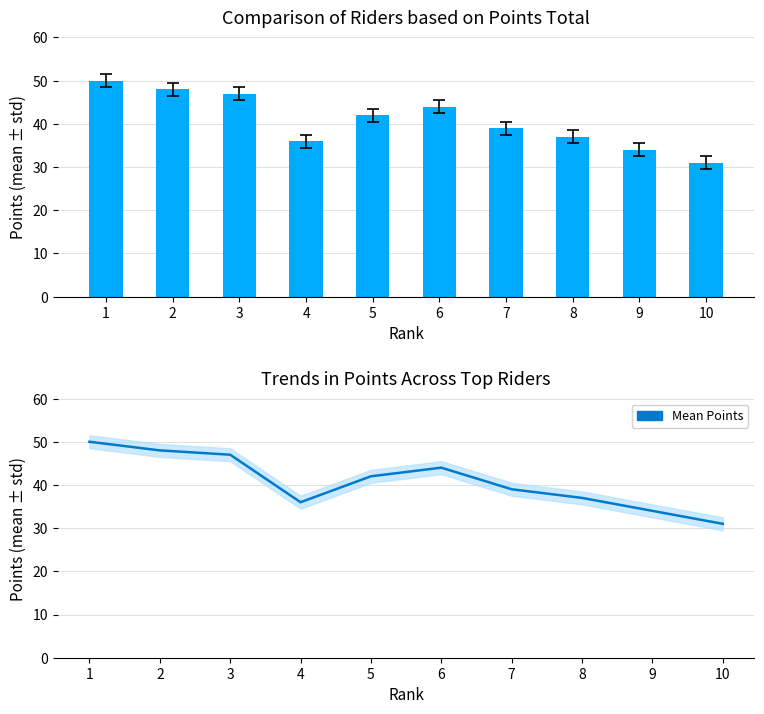

Where does the Mean Points series first go above 42?

1